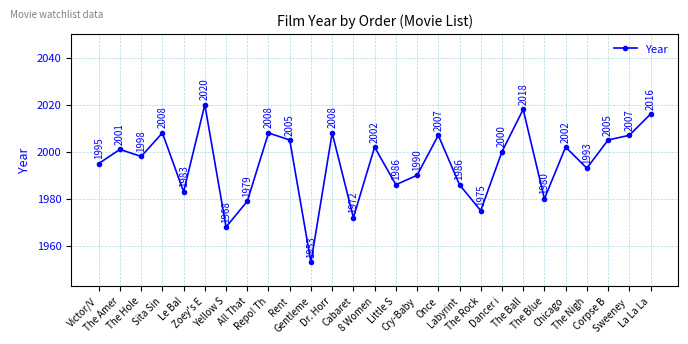

How many interior local peaks (higher than both neighbors) does the data have?

9